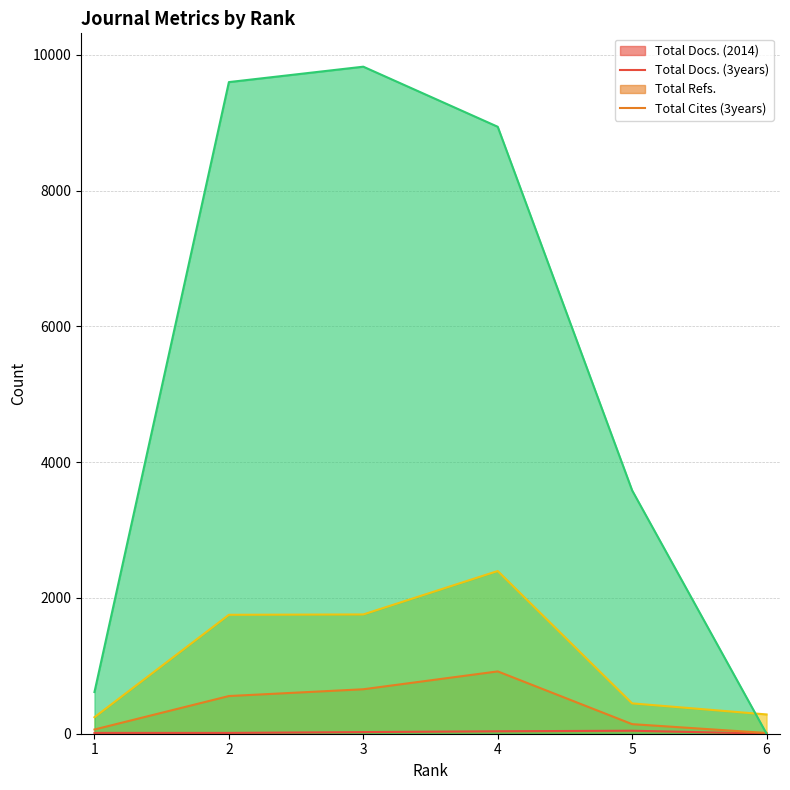

Does the chart have visible grid lines?

Yes